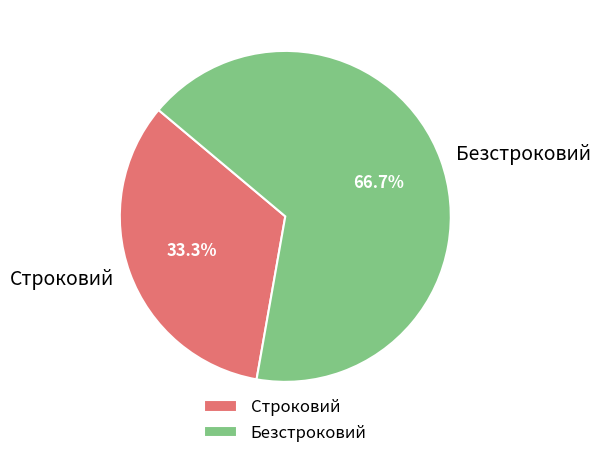

Combined, what portion of the pie is Безстроковий and Строковий?

100.0%